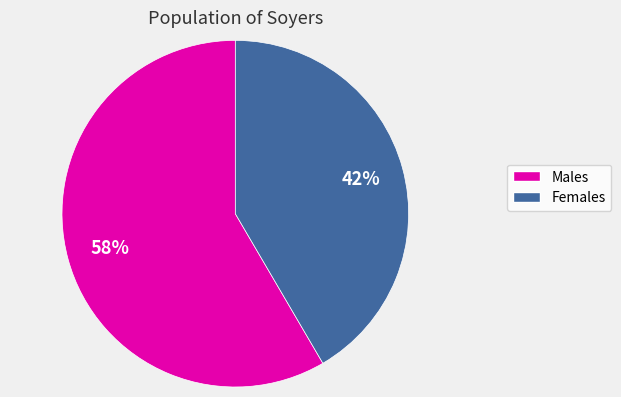

To the nearest percent, what is the average slice percentage?

50%